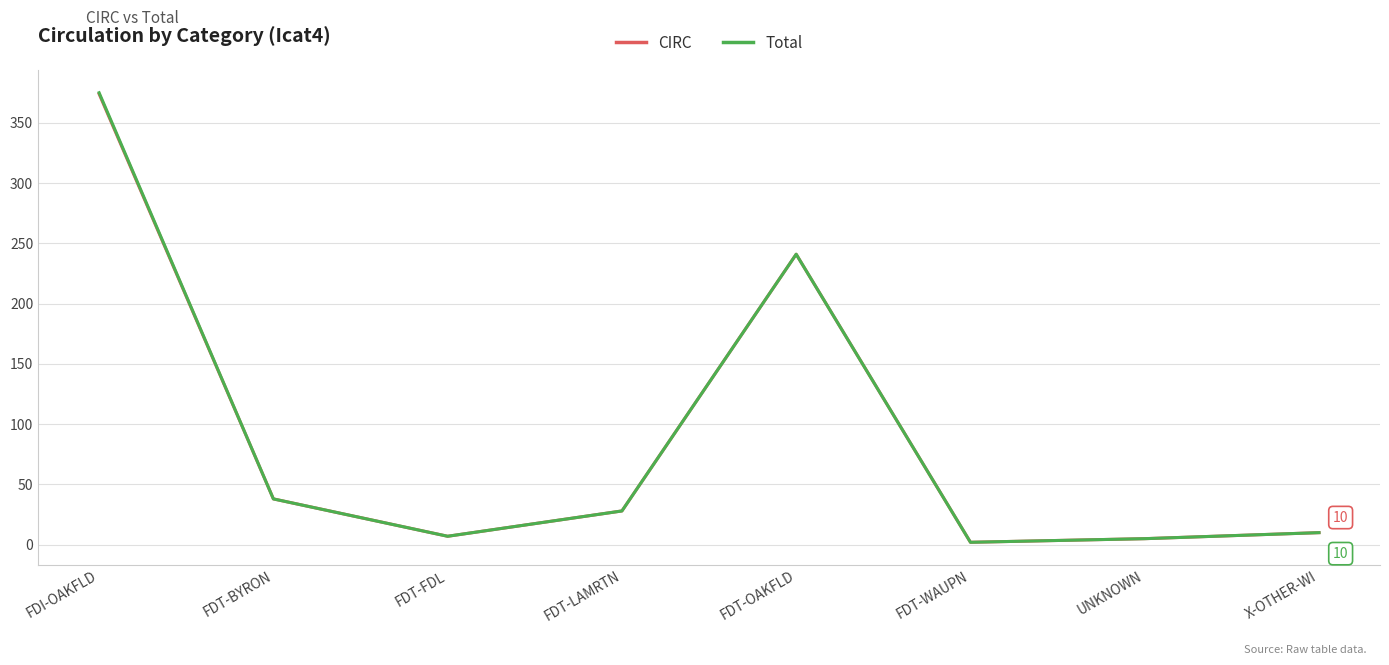

In Total, how many points are lower than both neighbors (excluding endpoints)?

2